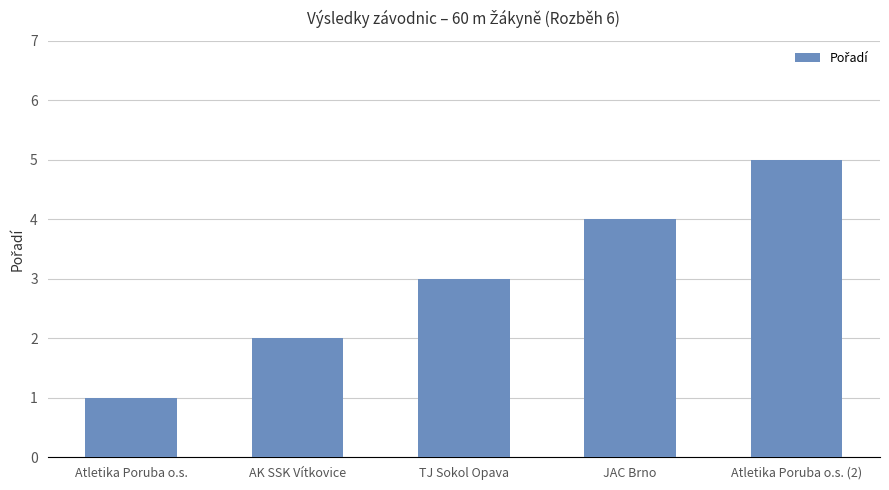

How many values are below 3?

2